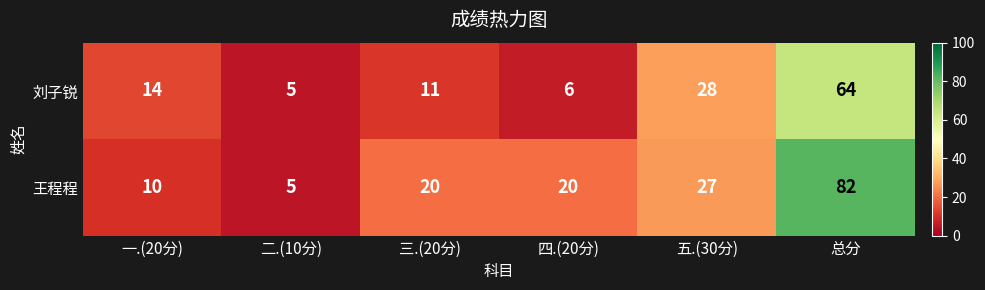

Reading right to left, what are all the values shown in this chart?

刘子锐: 总分=64	五.(30分)=28	四.(20分)=6	三.(20分)=11	二.(10分)=5	一.(20分)=14
王程程: 总分=82	五.(30分)=27	四.(20分)=20	三.(20分)=20	二.(10分)=5	一.(20分)=10